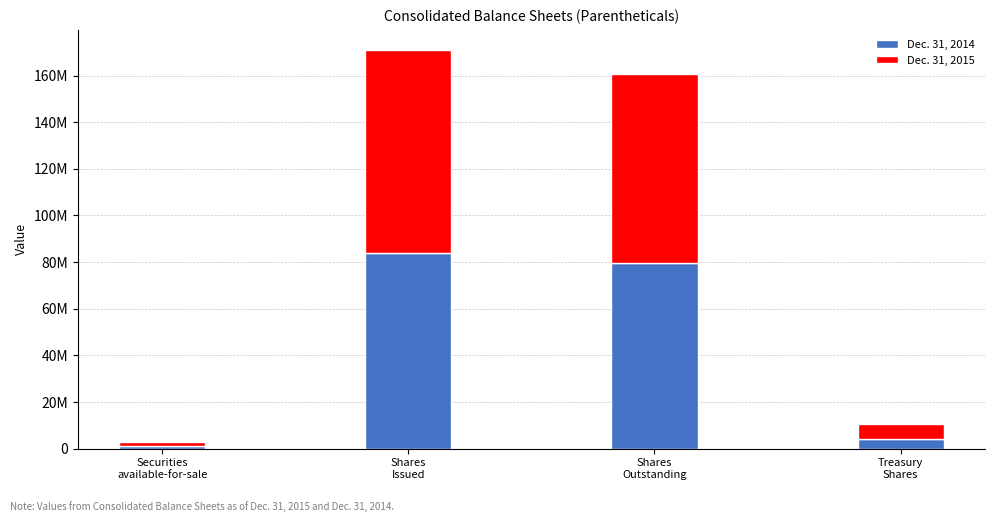

What are all the series names shown in the legend?

Dec. 31, 2014, Dec. 31, 2015